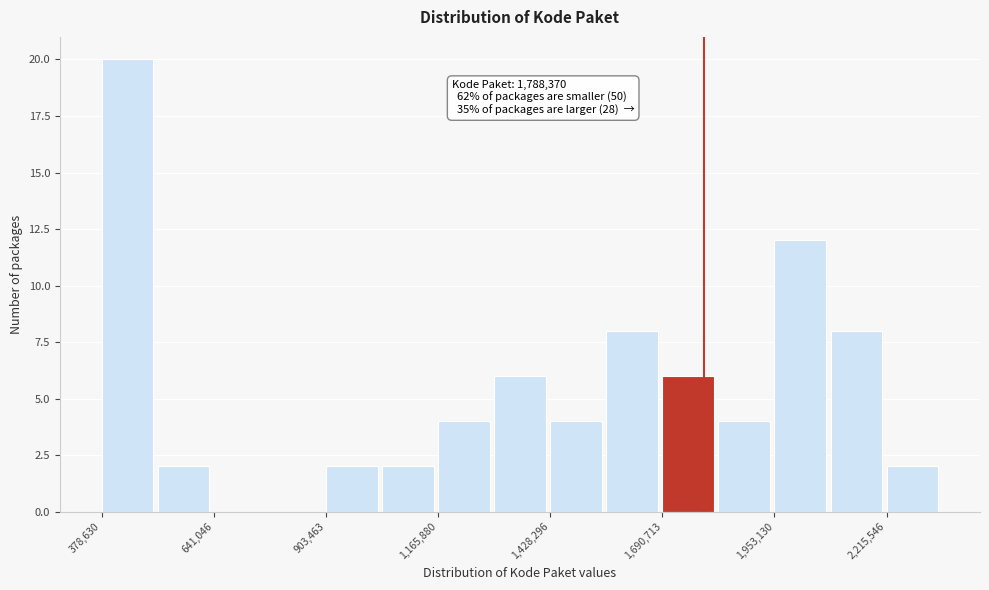

Around what value on the x-axis is the tallest bar? Give the approximate position of its centre, as read against the axis.

450000